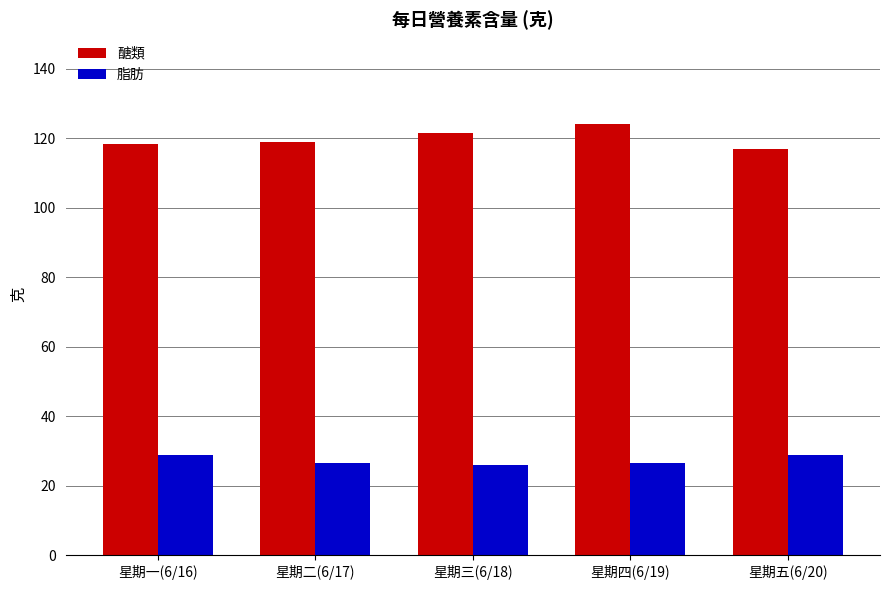

True or false: 脂肪 has a value of 29.0 at 星期五(6/20).

True